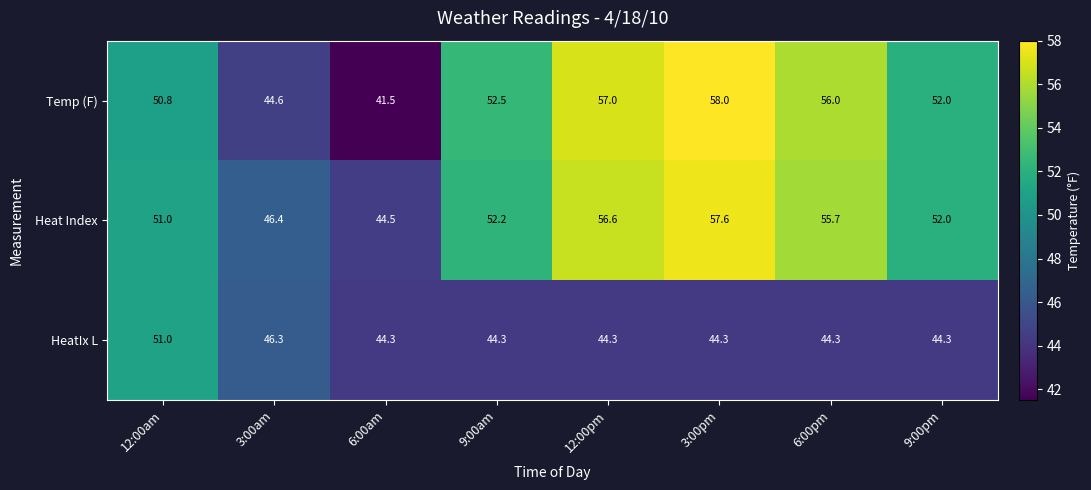

What value does the HeatIx L series have at 9:00am?

44.3